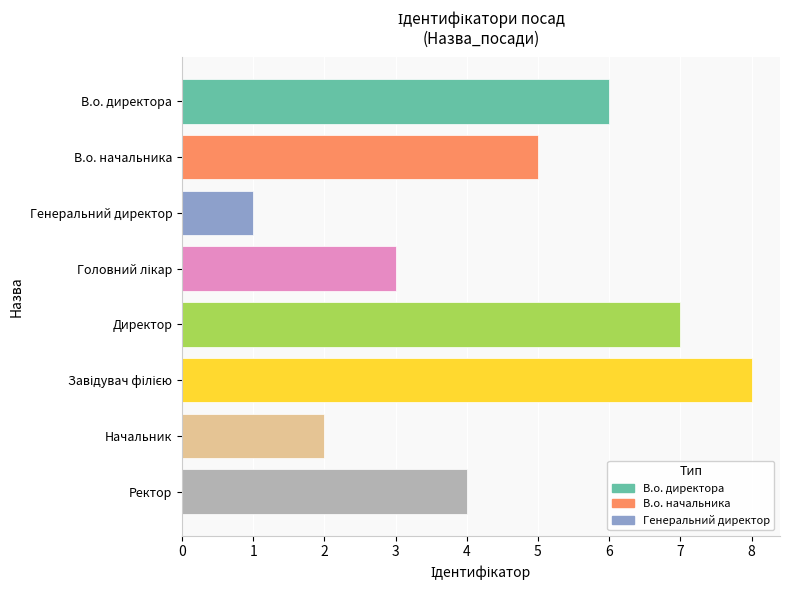

What is the label of the 2nd bar from the bottom?

Начальник